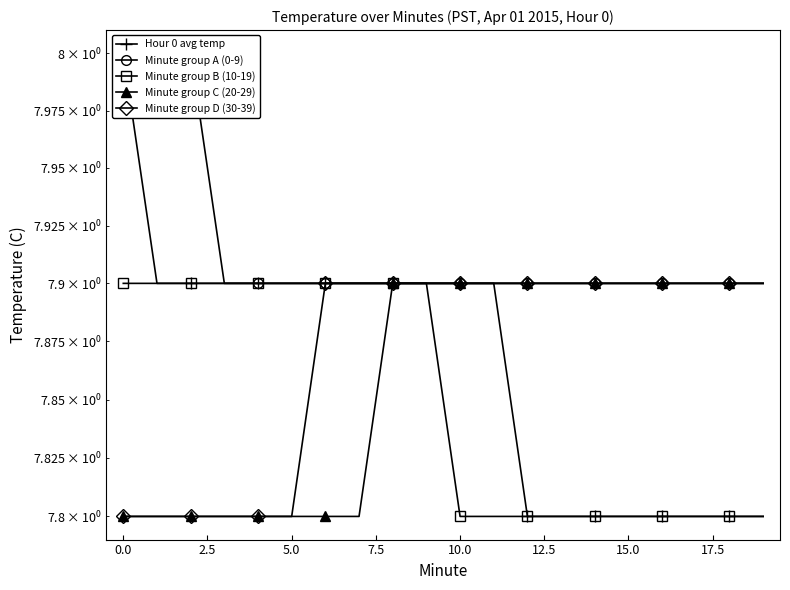

What is the sum of the Minute group C (20-29) values at 15.0 and 12.5?

15.6